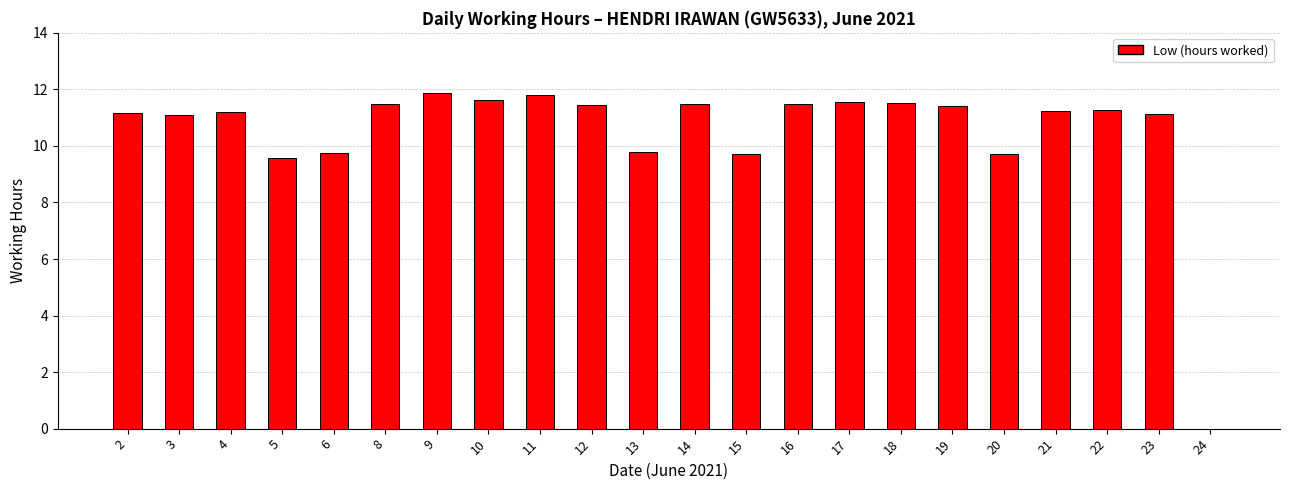

The value at 23 is 16.9. True or false?

False